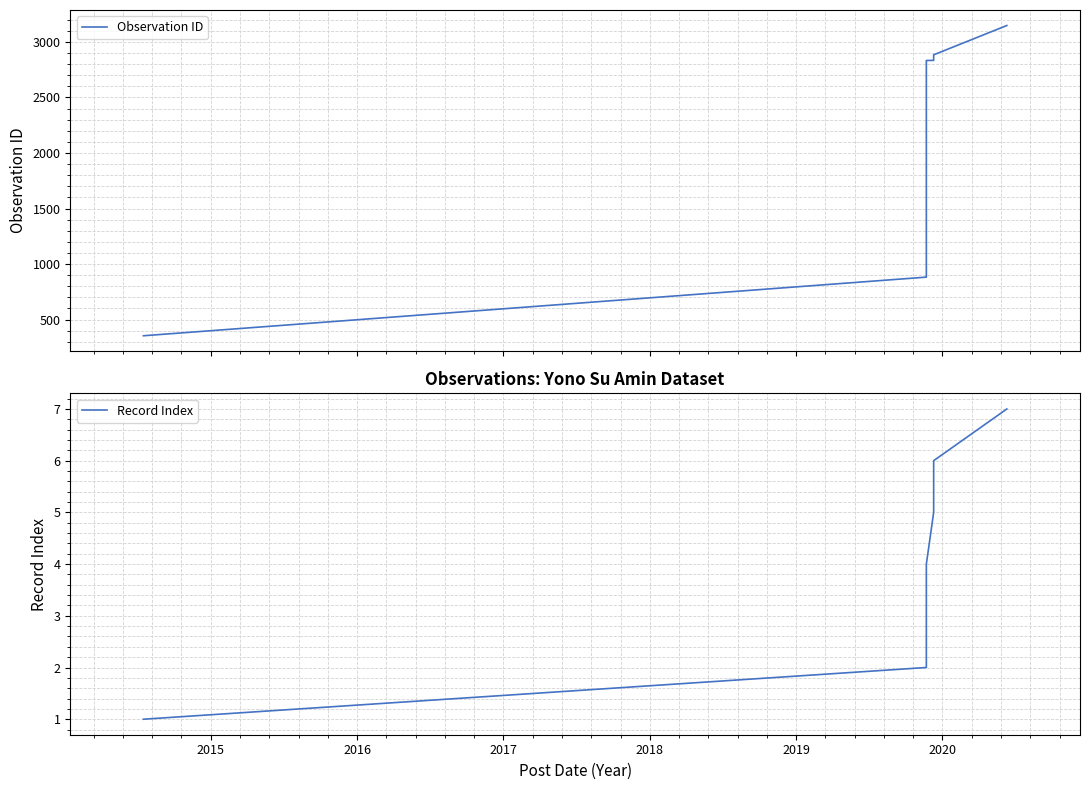

Does the chart have visible grid lines?

Yes